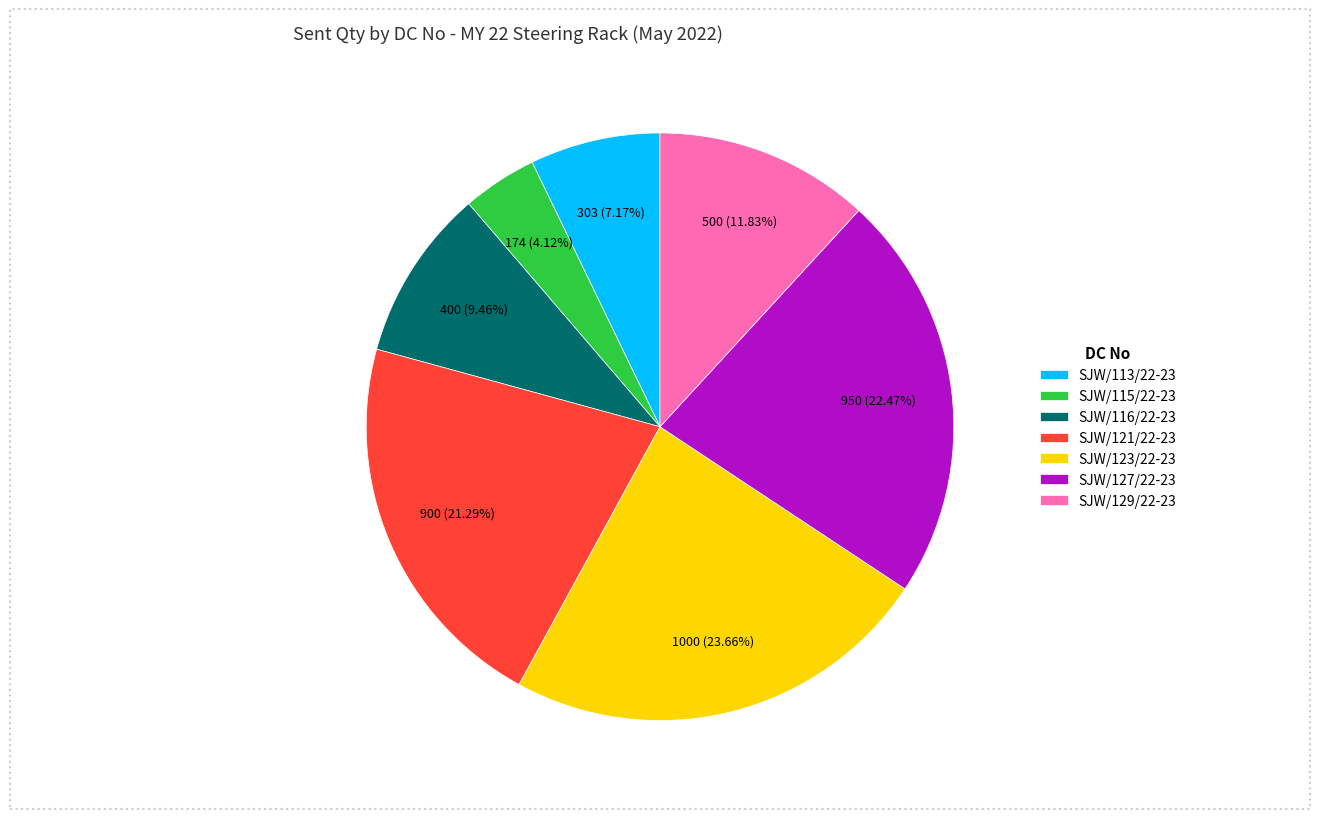

Is it true that SJW/113/22-23 is 16% of the pie?

False